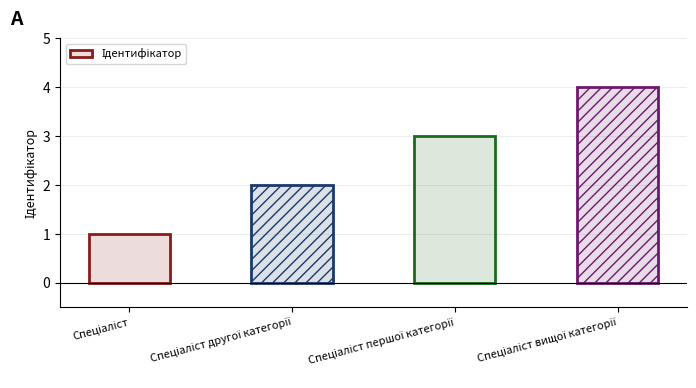

How many categories are shown in the chart?

4